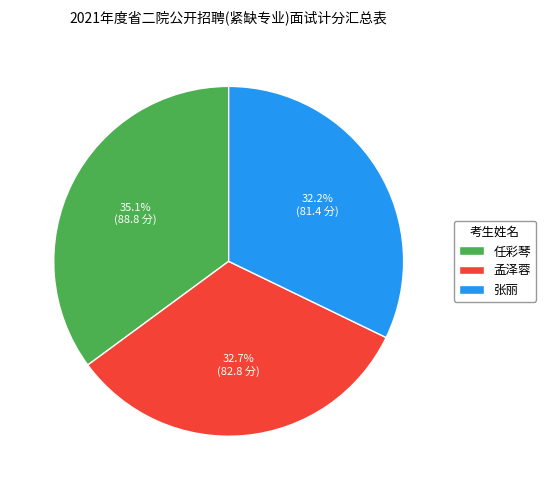

Is there a majority slice in this chart?

No